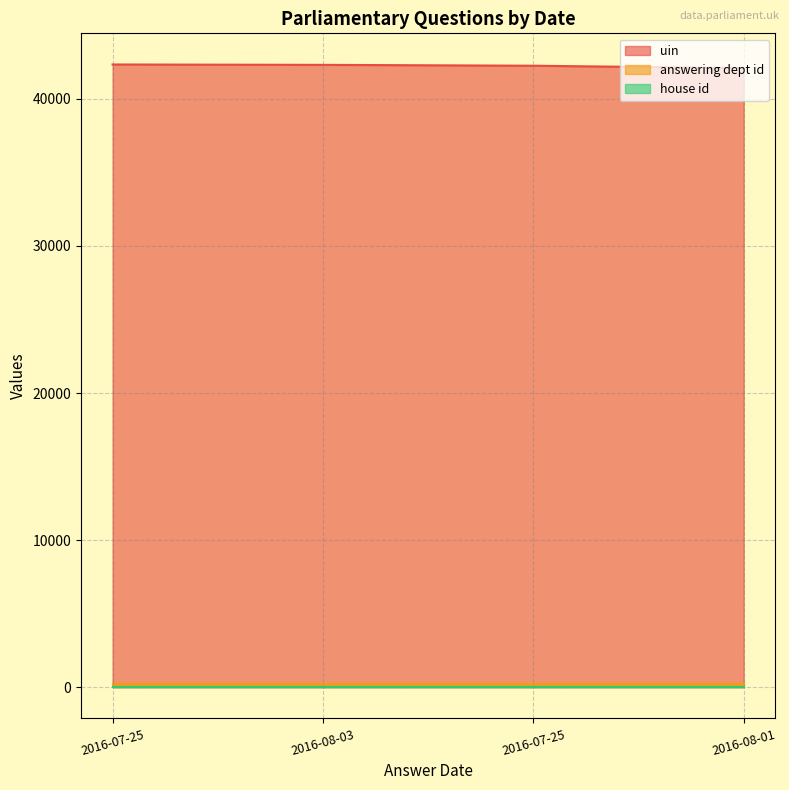

Which series has the largest range (max minus min)?

uin